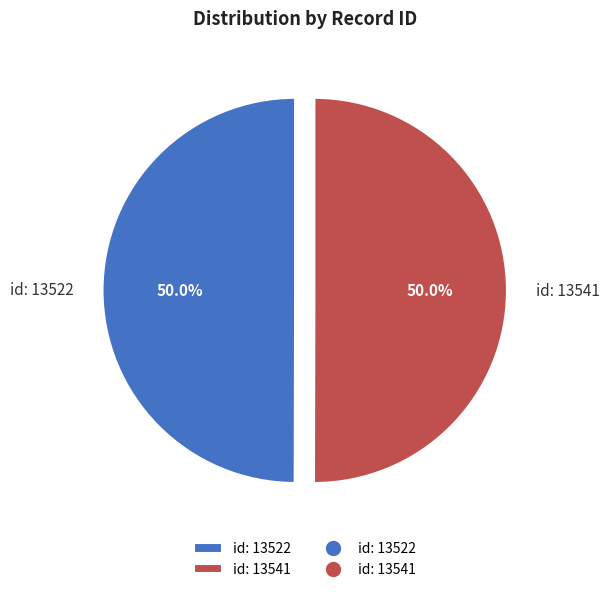

How many slices are in this pie chart?

2